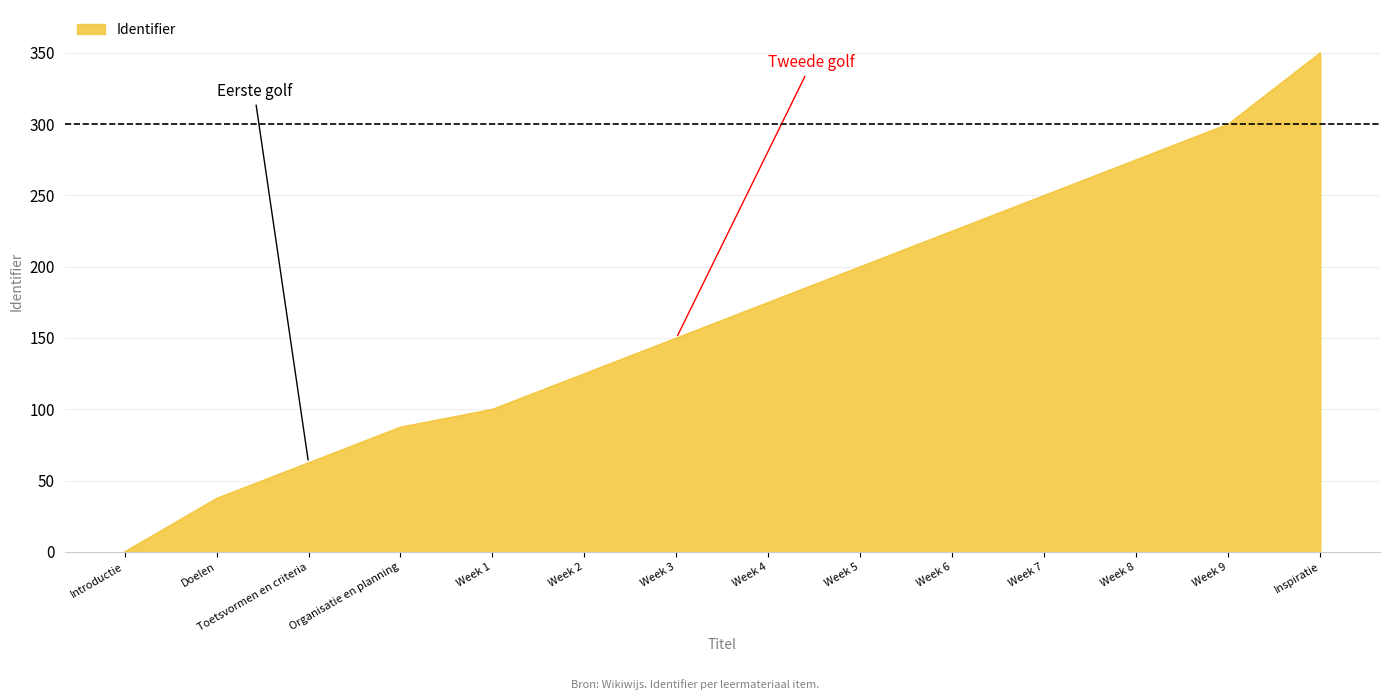

How many values are below 175?

7